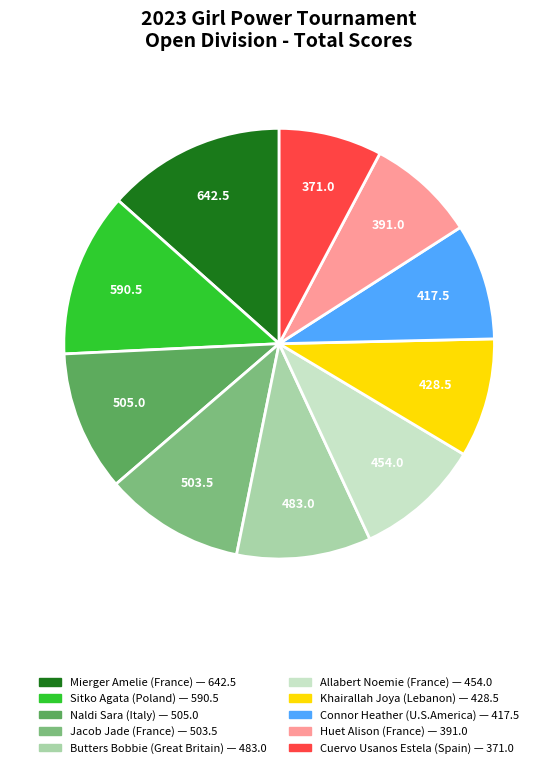

Is the sum of Huet Alison (France) and Connor Heather (U.S.America) greater than half?

No